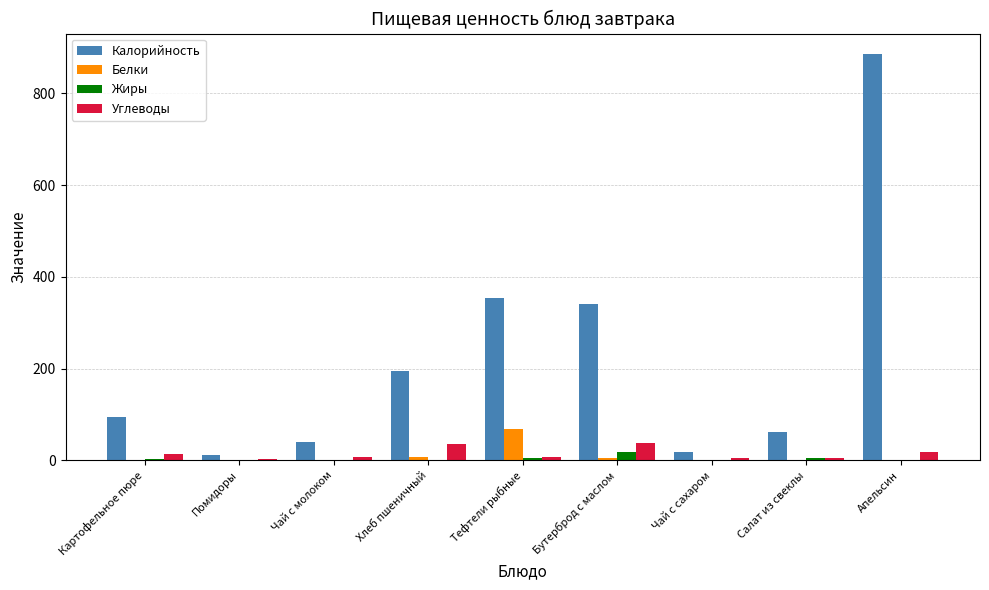

Are the bars horizontal?

No